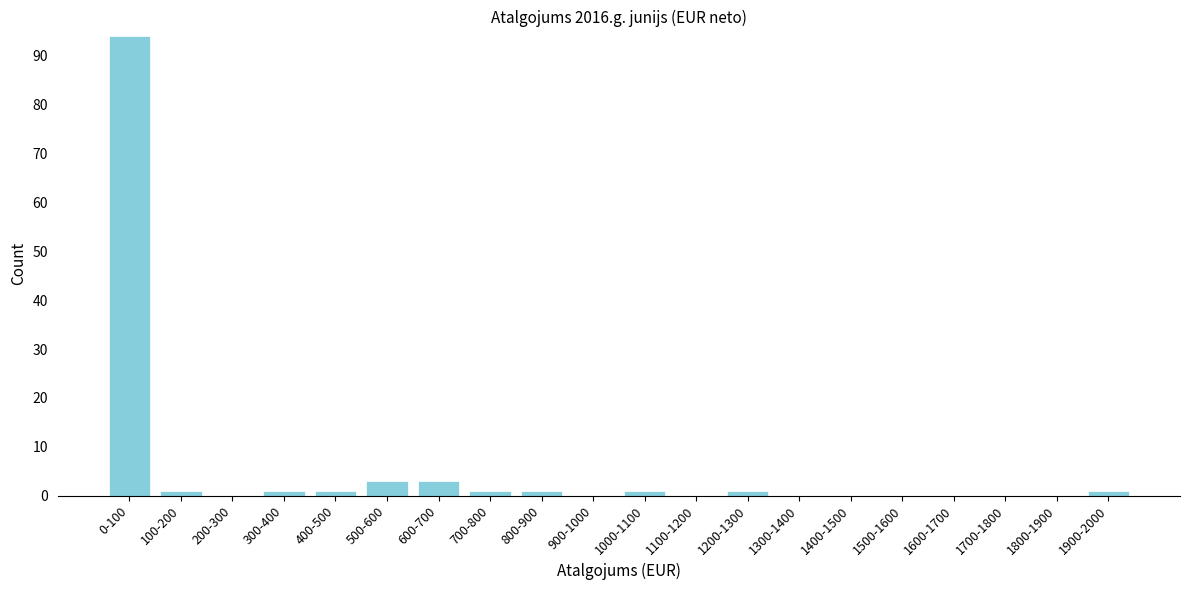

Reading right to left, transcribe all the data shown in this chart.

1900-2000=1	1800-1900=0	1700-1800=0	1600-1700=0	1500-1600=0	1400-1500=0	1300-1400=0	1200-1300=1	1100-1200=0	1000-1100=1	900-1000=0	800-900=1	700-800=1	600-700=3	500-600=3	400-500=1	300-400=1	200-300=0	100-200=1	0-100=94